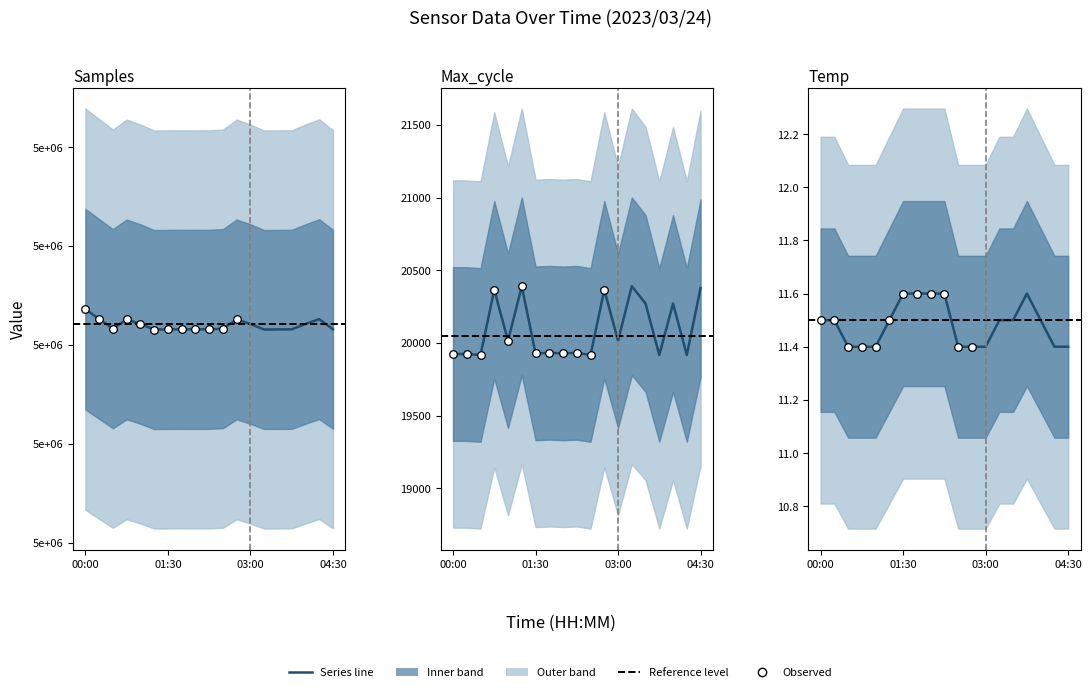

Is the value of Samples at 01:30 greater than the value of Max_cycle at 13?

Yes